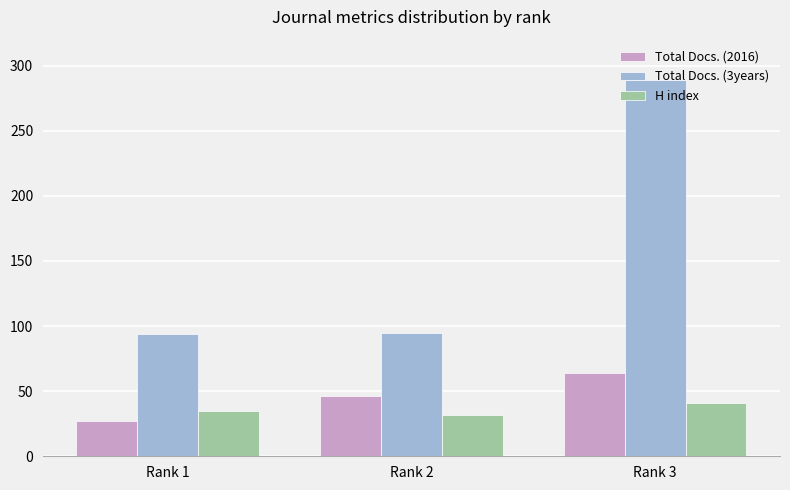

What are all the series names shown in the legend?

Total Docs. (2016), Total Docs. (3years), H index